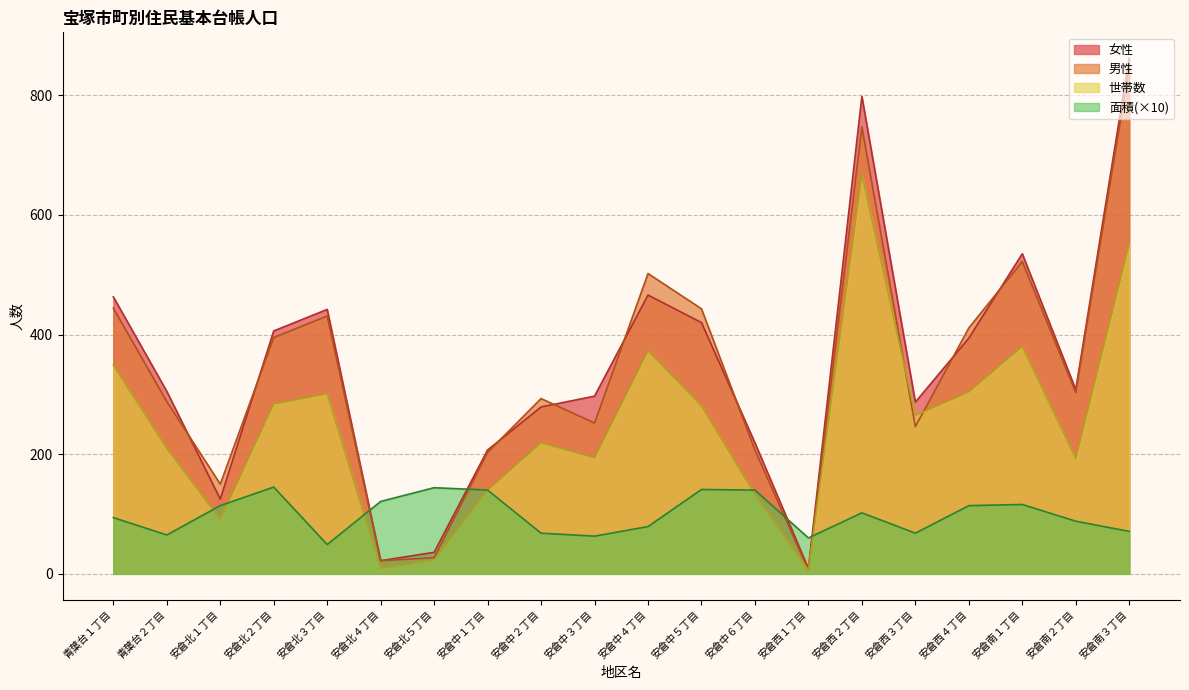

Rank the categories by 面積 value from highest to lowest.

安倉北２丁目, 安倉北５丁目, 安倉中５丁目, 安倉中１丁目, 安倉中６丁目, 安倉北４丁目, 安倉南１丁目, 安倉北１丁目, 安倉西４丁目, 安倉西２丁目, 青葉台１丁目, 安倉南２丁目, 安倉中４丁目, 安倉南３丁目, 安倉中２丁目, 安倉西３丁目, 青葉台２丁目, 安倉中３丁目, 安倉西１丁目, 安倉北３丁目